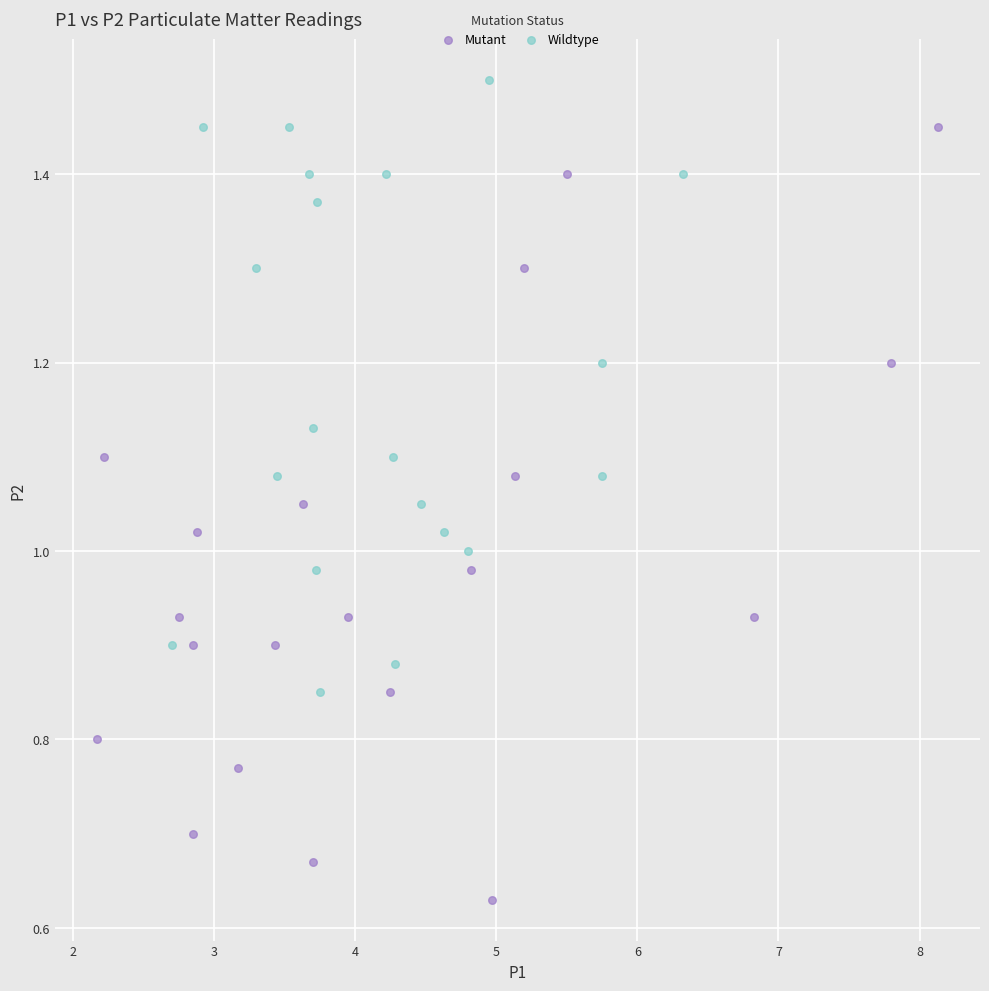

Which series has the widest spread of Y values?

Mutant